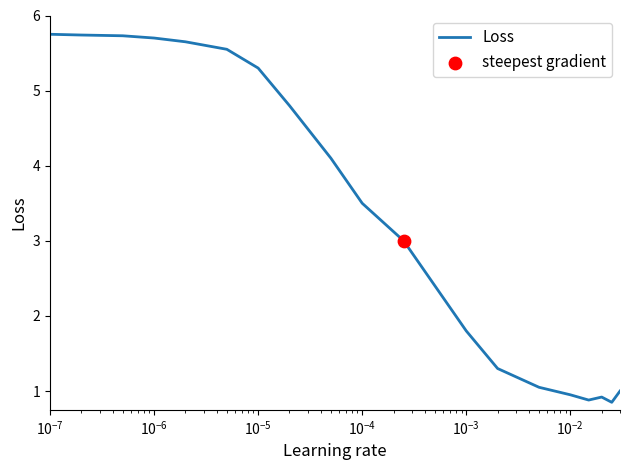

What is the difference between the maximum and minimum values?

4.9